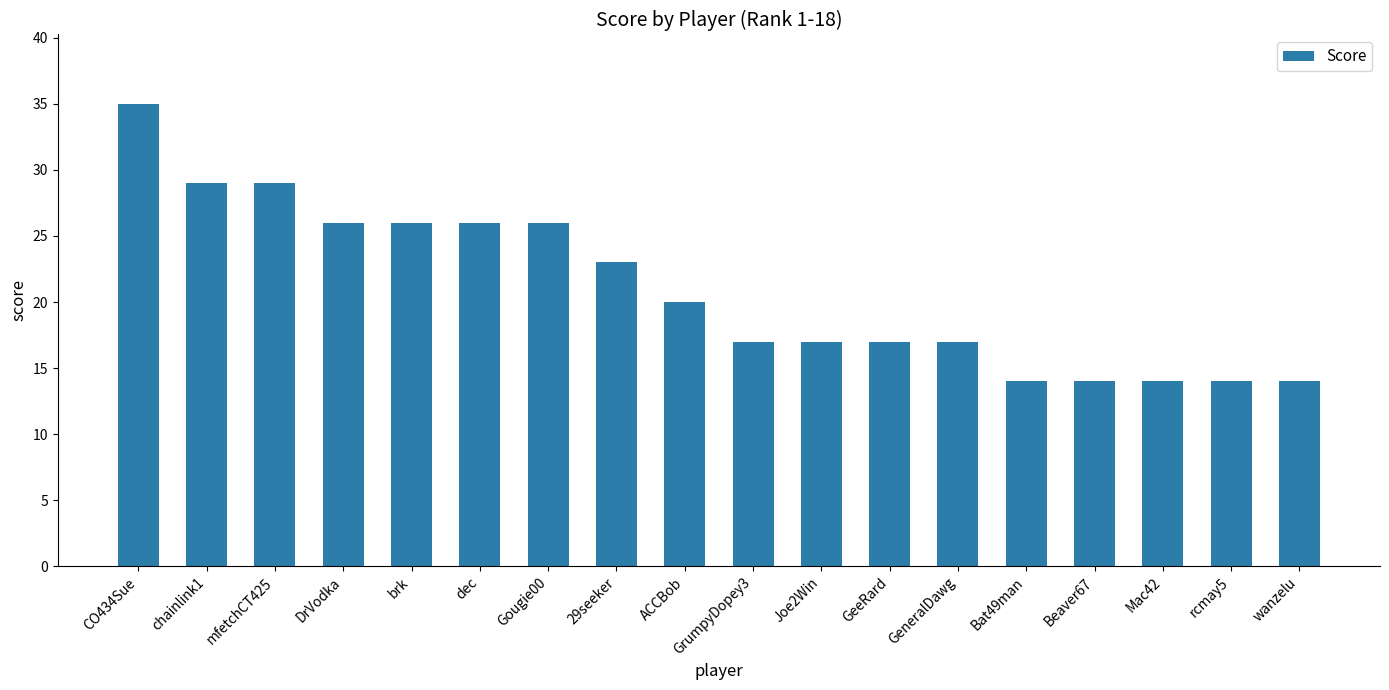

Is it true that the value at Joe2Win is 30?

False